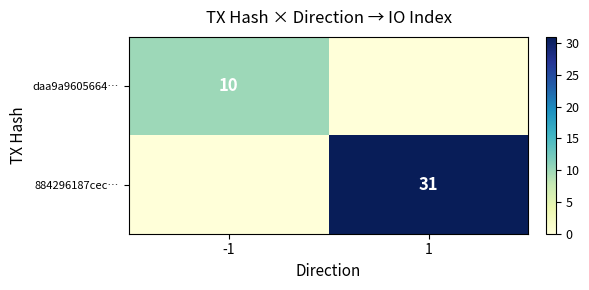

True or false: 884296187cec… has a value of 41 at 1.

False